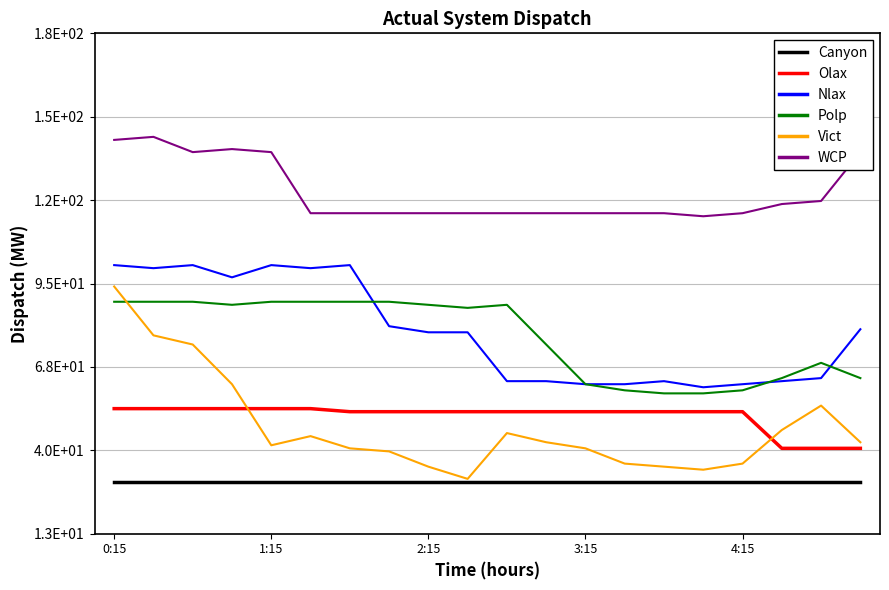

Reading right to left, transcribe all the data shown in this chart.

Canyon: 30	30	30	30	30	30	30	30	30	30	30	30	30	30	30	30	30	30	30	30
Olax: 41	41	41	53	53	53	53	53	53	53	53	53	53	53	54	54	54	54	54	54
Nlax: 80	64	63	62	61	63	62	62	63	63	79	79	81	101	100	101	97	101	100	101
Polp: 64	69	64	60	59	59	60	62	75	88	87	88	89	89	89	89	88	89	89	89
Vict: 43	55	47	36	34	35	36	41	43	46	31	35	40	41	45	42	62	75	78	94
WCP: 138	122	121	118	117	118	118	118	118	118	118	118	118	118	118	138	139	138	143	142